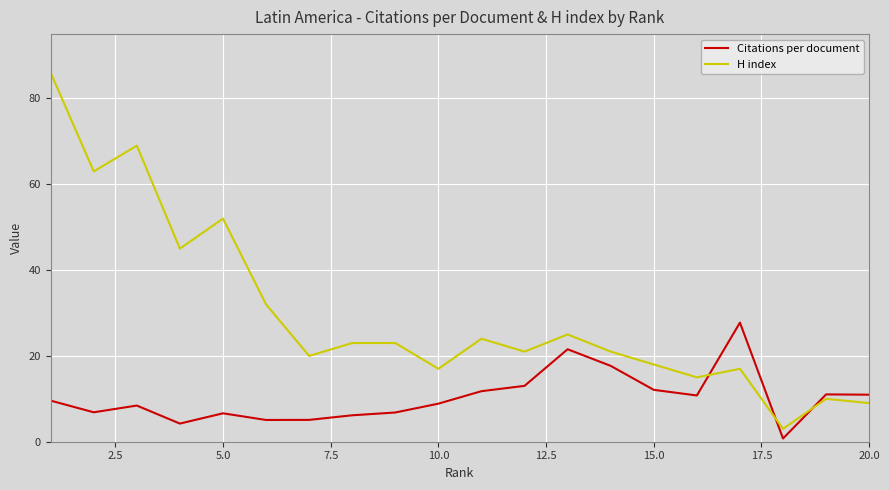

List the series in order of their overall mean, highest first.

H index, Citations per document